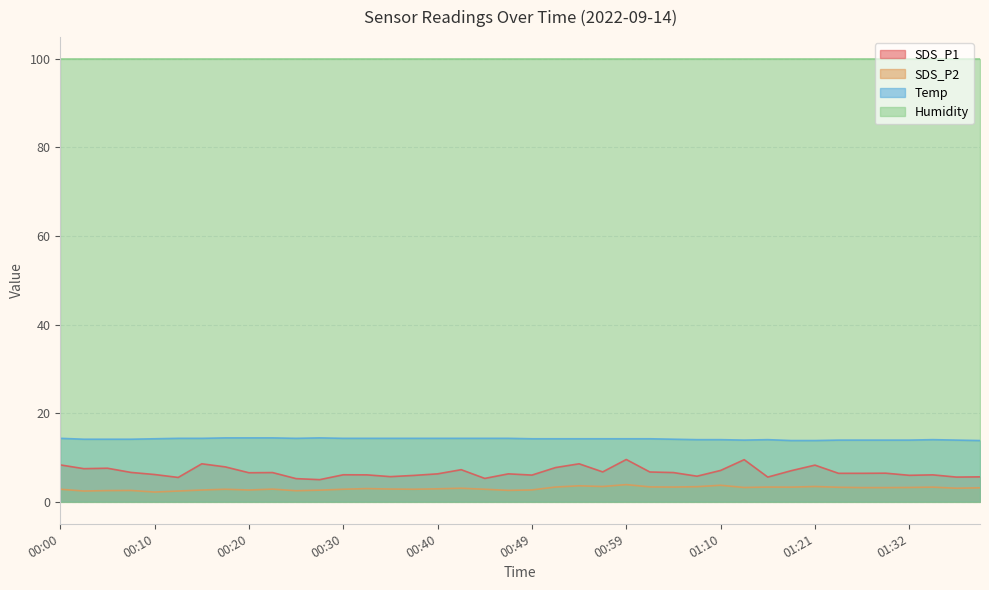

In SDS_P1, how many points are higher than both neighbors (excluding endpoints)?

12